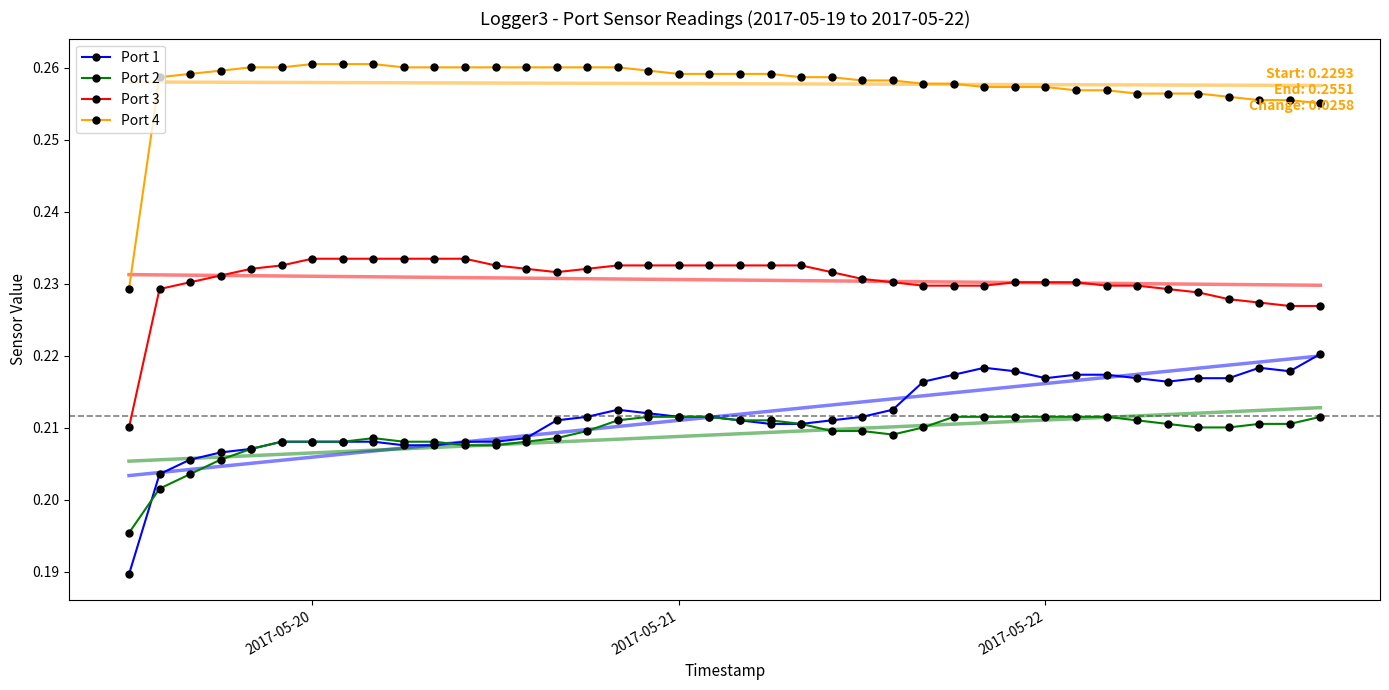

How many lines are shown in the chart?

4